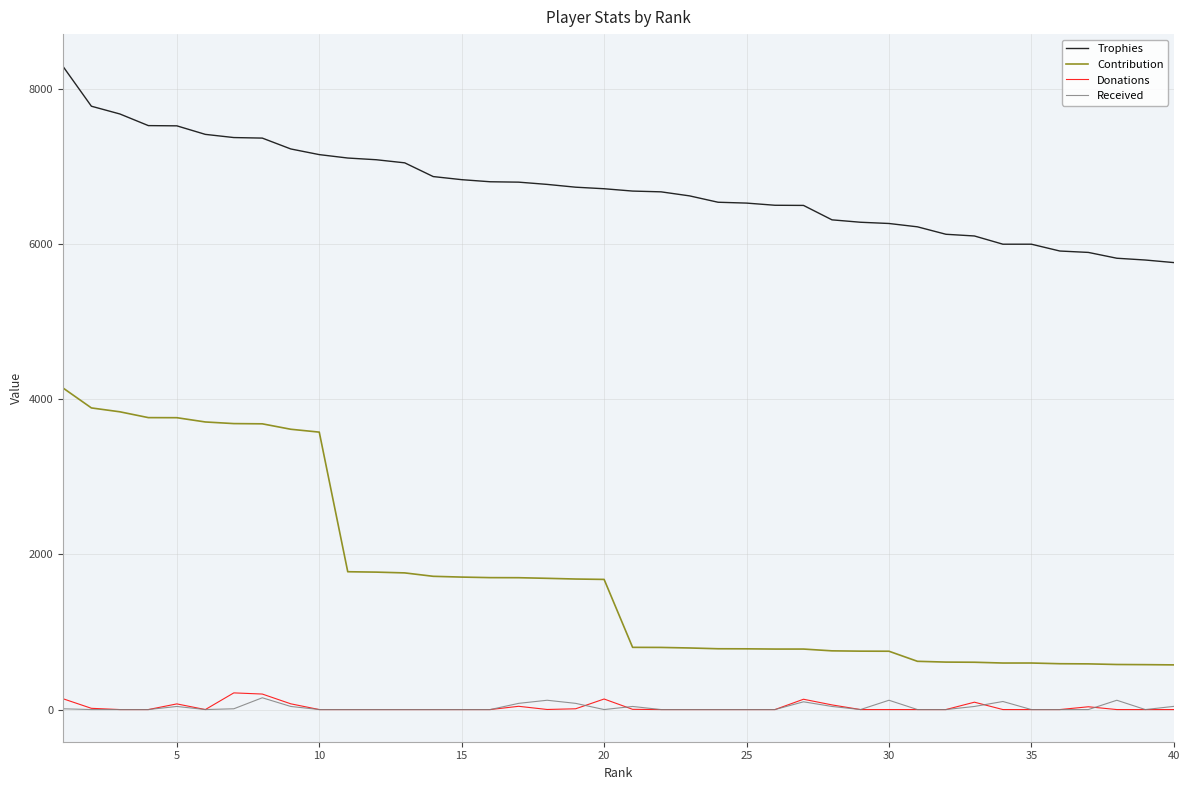

True or false: Donations has more than 2 points higher than both neighbors.

True